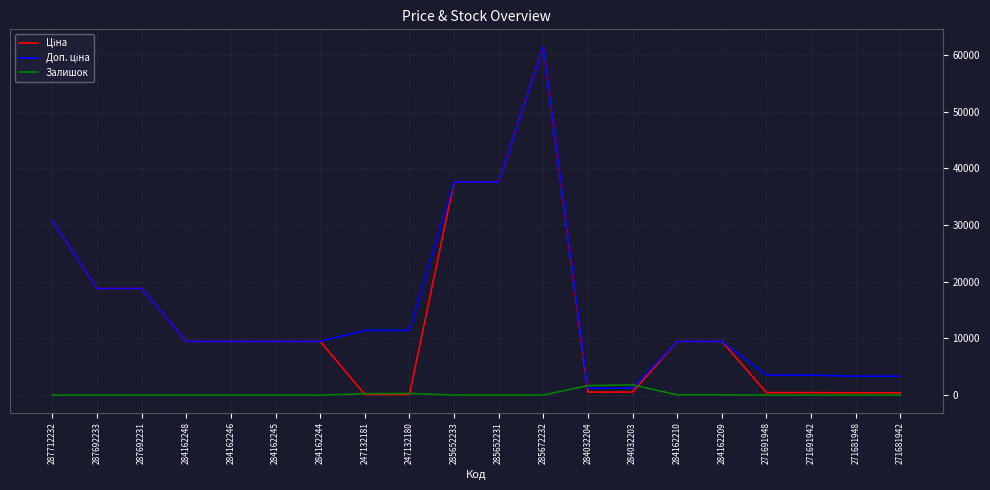

At which category is the sum across all series the highest?

285672232